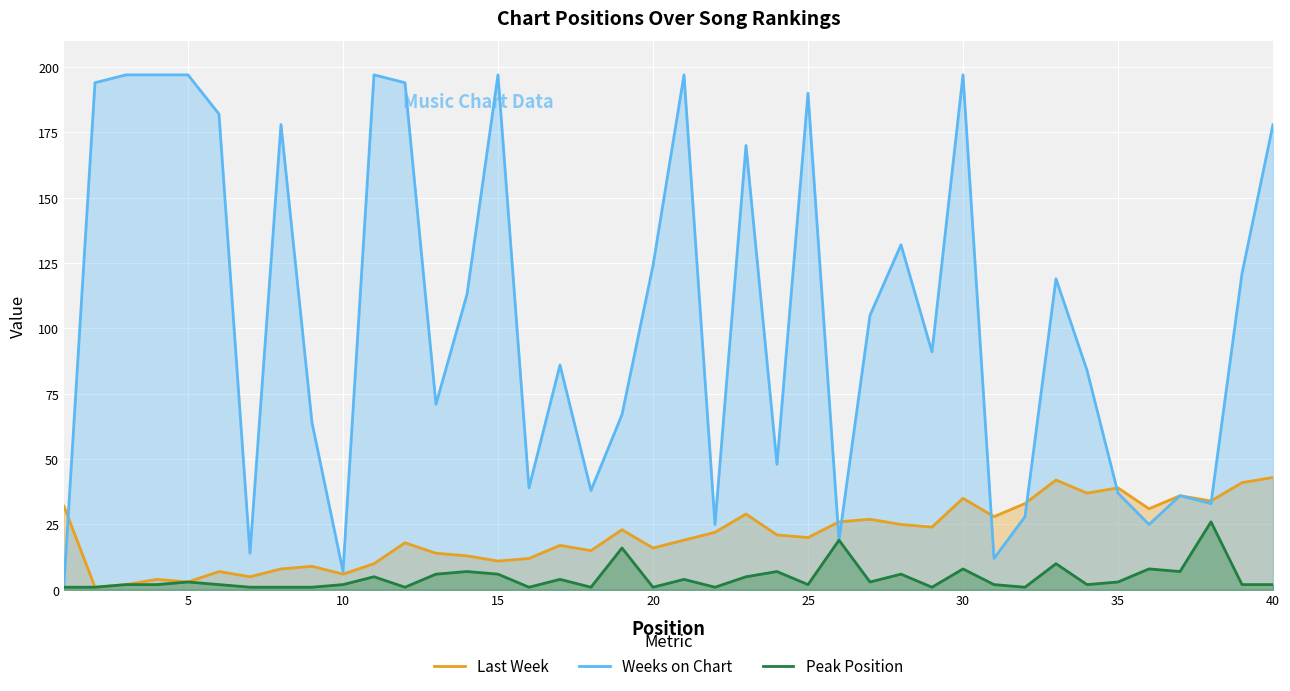

Which series has the widest spread of values?

Weeks on Chart